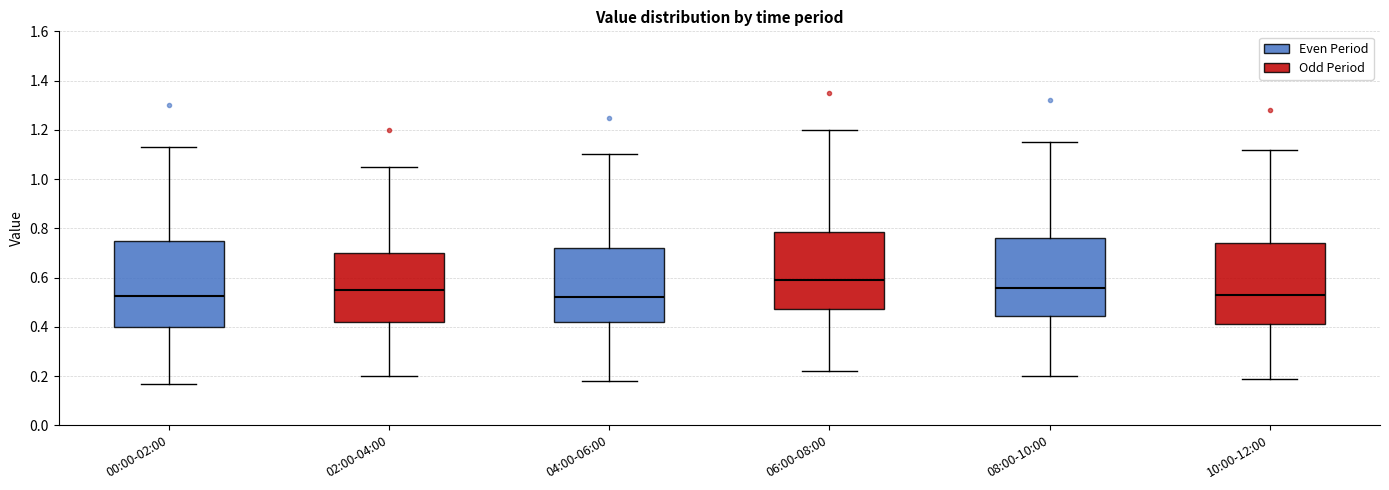

Where is the lower edge of the box for 00:00-02:00 on the y-axis? The values are not printed on the chart, so give them approximately, as read against the axis.

0.40